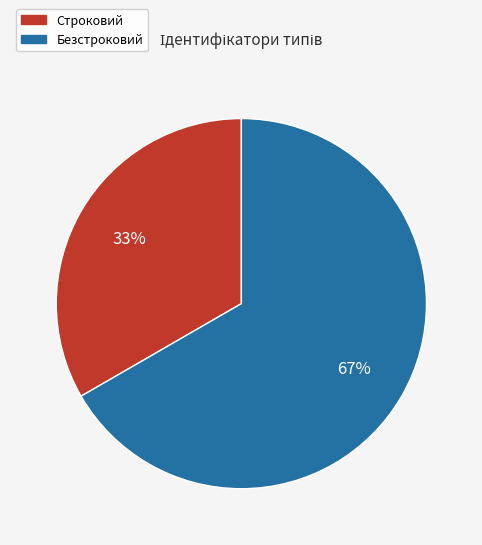

What is the majority slice?

Безстроковий